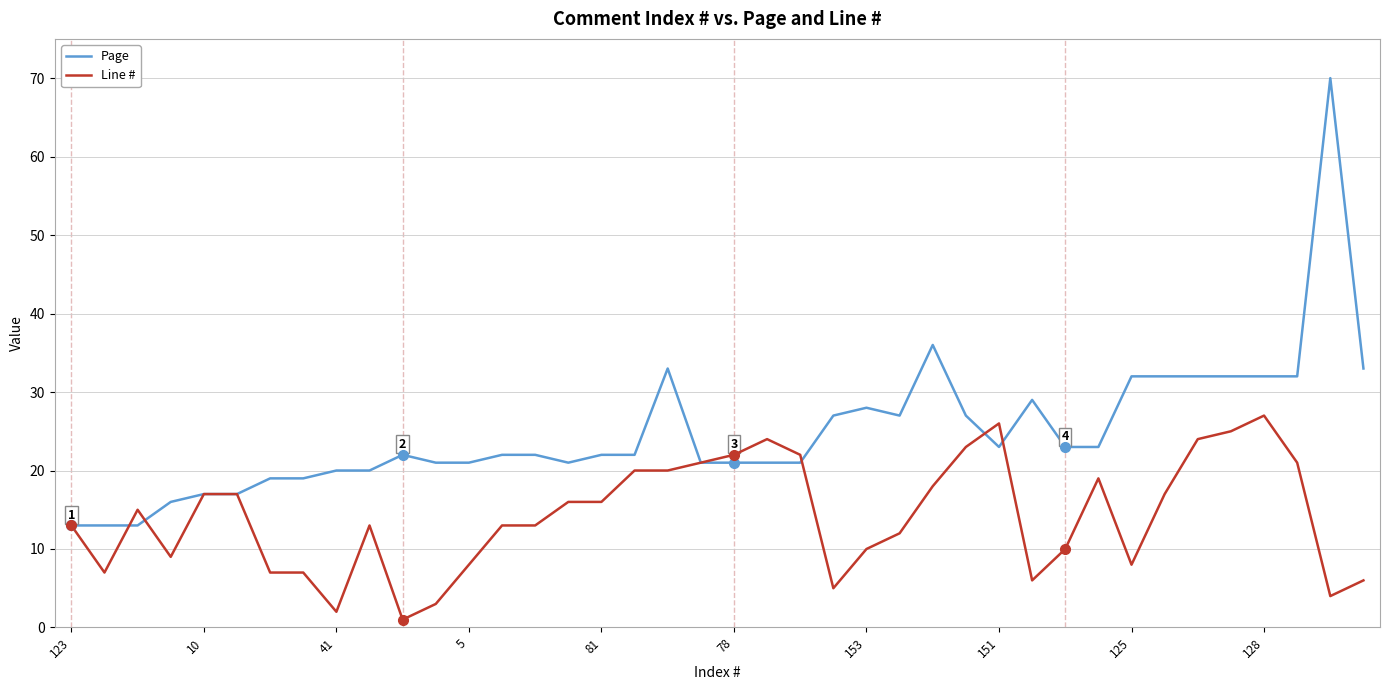

What is the maximum value for Line #?

27